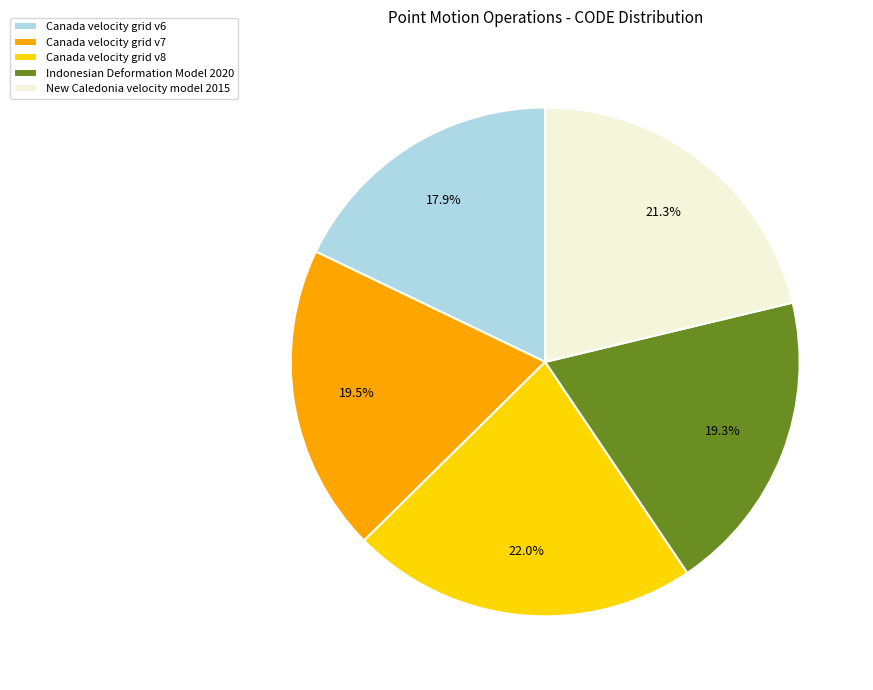

Does New Caledonia velocity model 2015 account for over 50% of the chart?

No